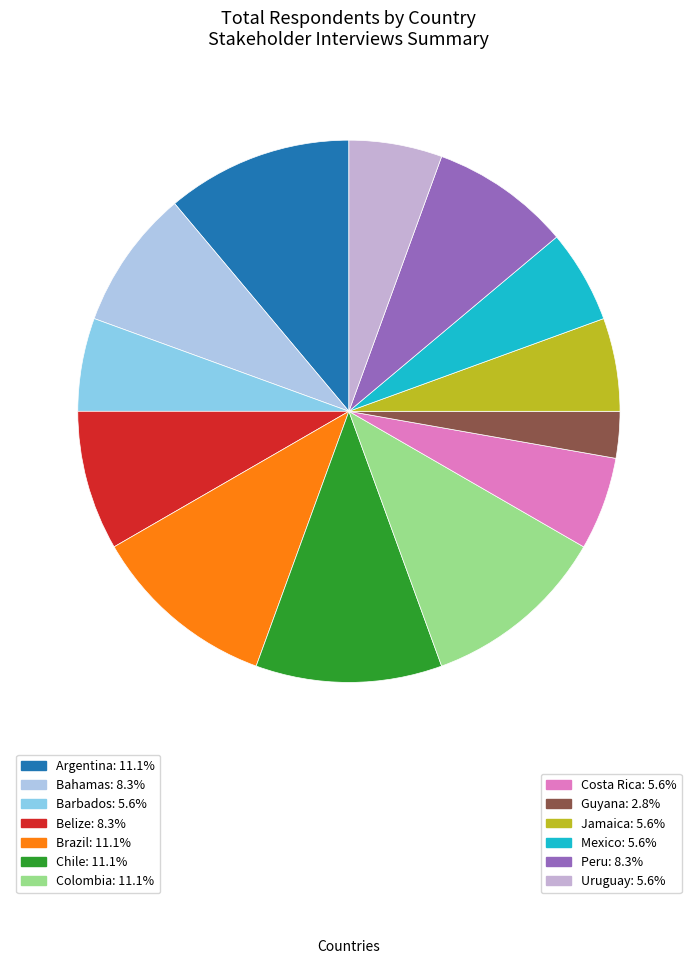

Count the number of slices in the pie.

13